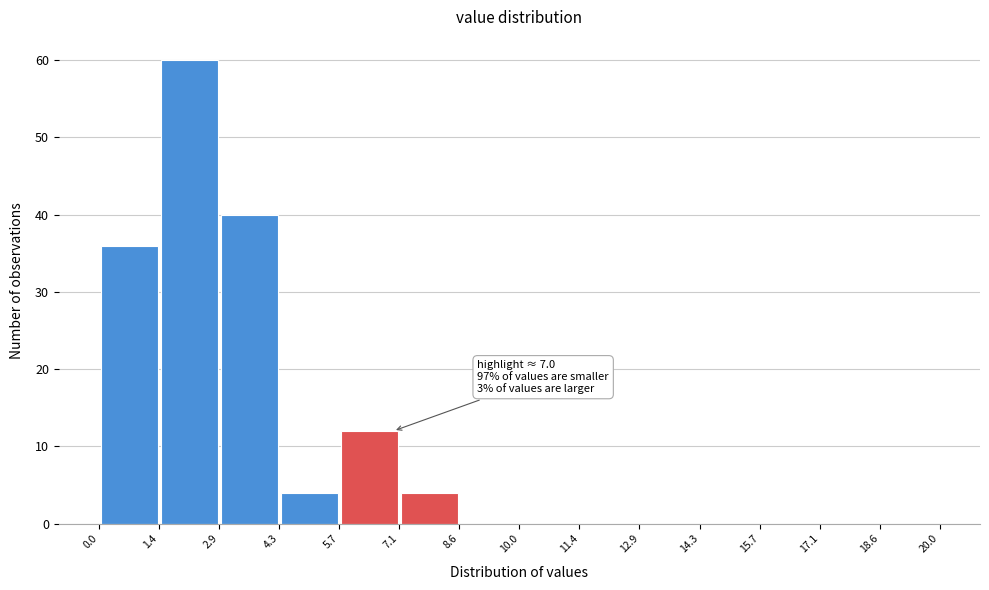

Which range on the x-axis has the tallest bar?

1.4 to 2.9